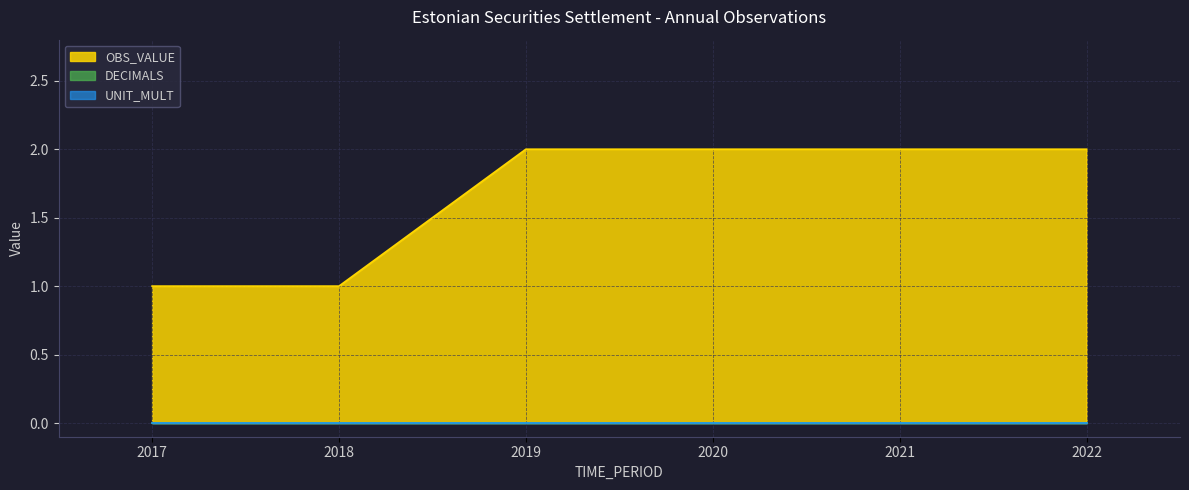

Which series has the largest total across all categories?

OBS_VALUE